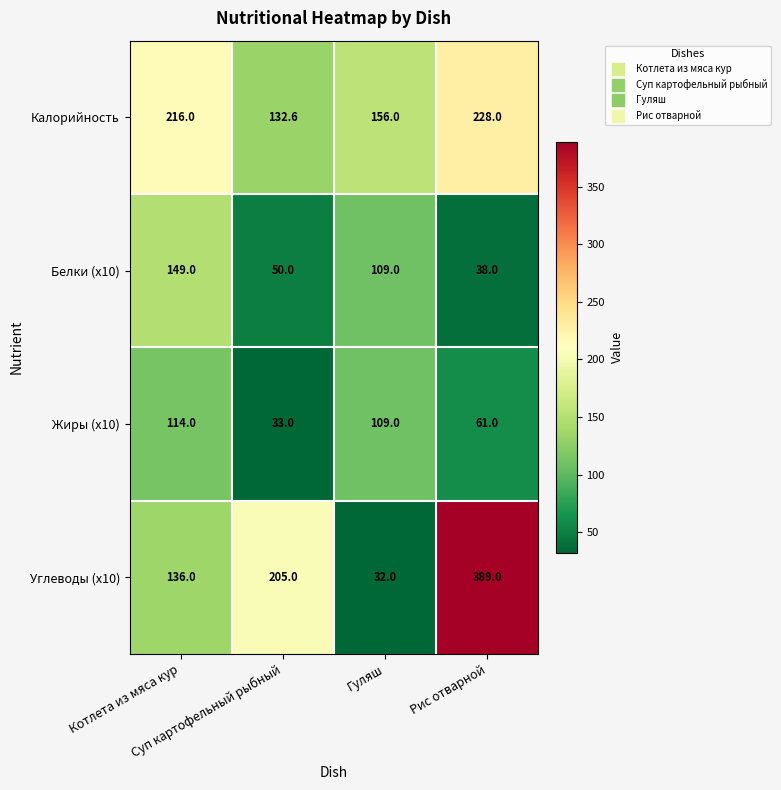

List the series in order of their peak value, lowest first.

Жиры (x10), Белки (x10), Калорийность, Углеводы (x10)